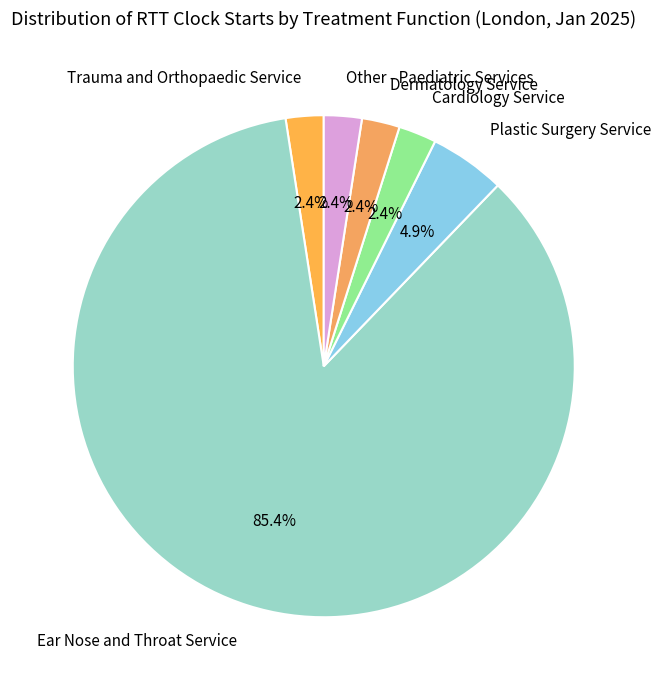

To the nearest percent, what portion does Plastic Surgery Service represent?

5%